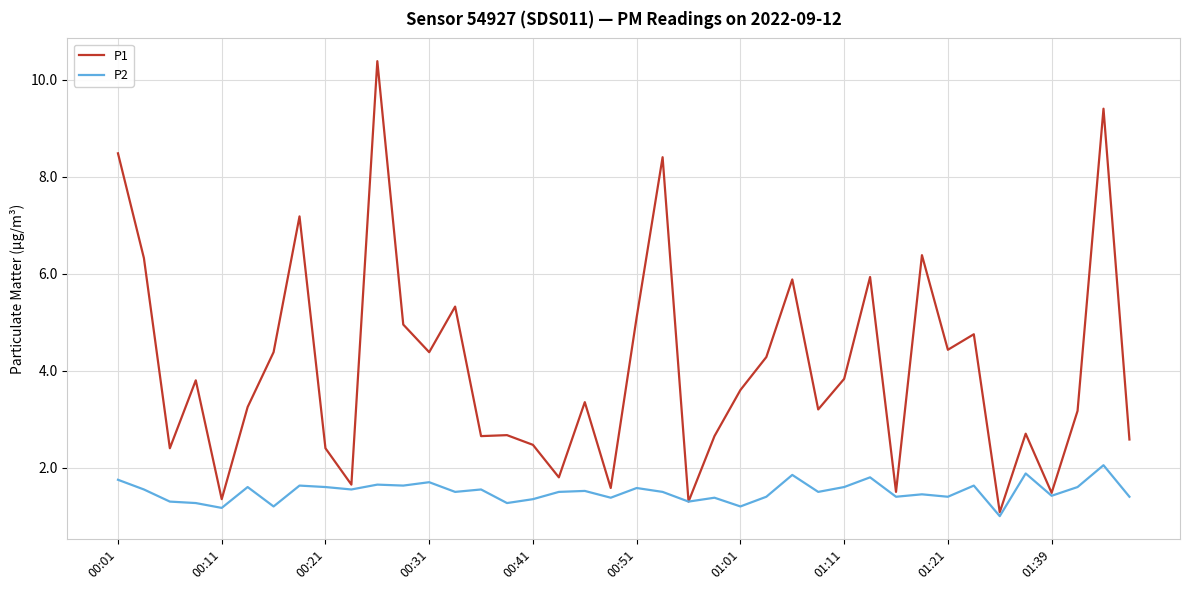

Rank the series by their maximum value, from lowest to highest.

P2, P1